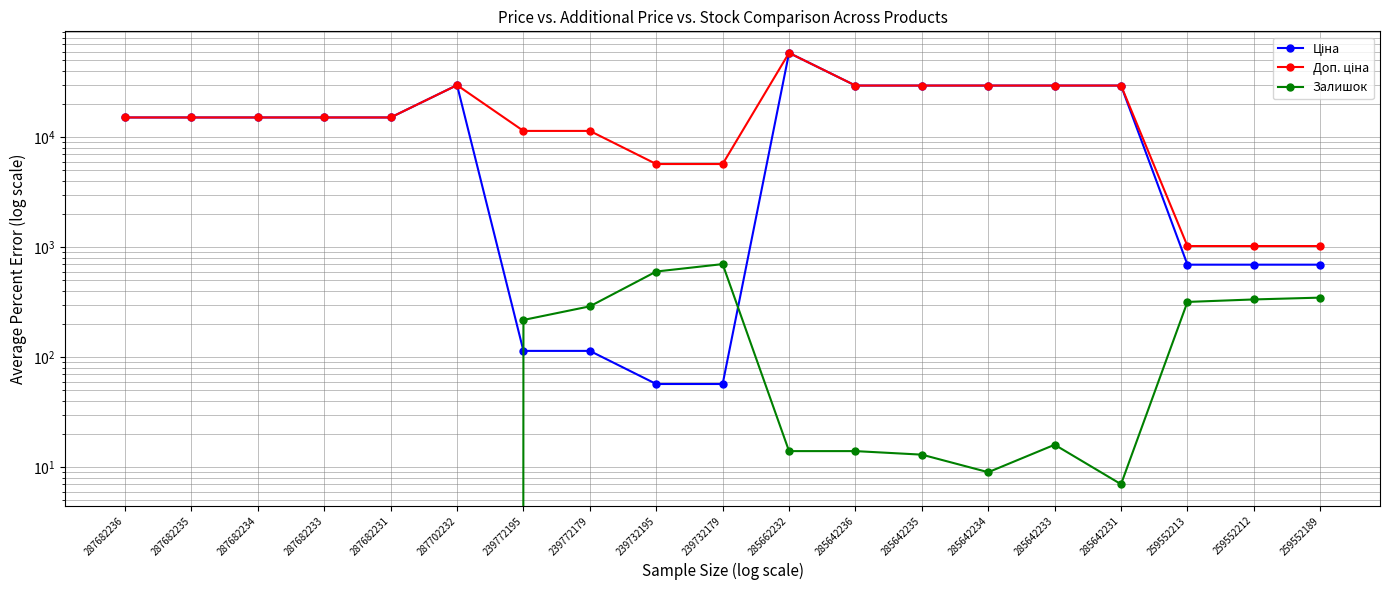

At which category is the sum across all series the highest?

285662232